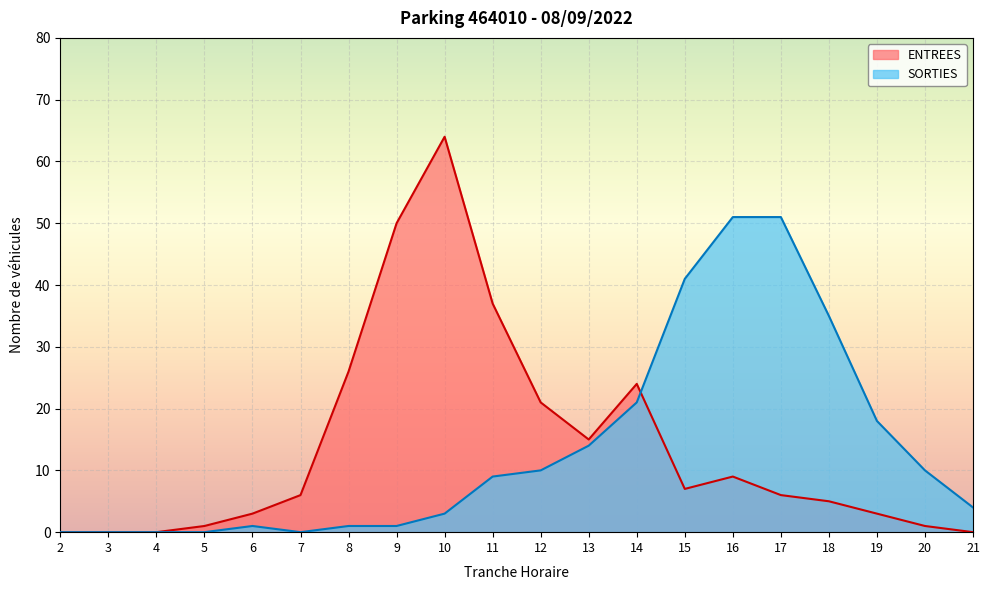

How many positive values does the ENTREES series have?

16